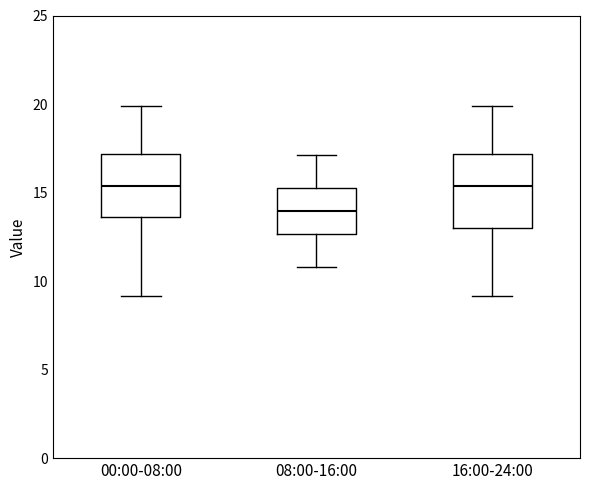

Reading left to right, read every box against the y-axis: the position of its median line, the range the box covers, and the ends of its whiskers. The values are not printed on the chart, so give them approximately, as read against the axis.

00:00-08:00: median 15.5, box 13.5 to 17.0, whiskers 9.0 to 20.0
08:00-16:00: median 14.0, box 12.5 to 15.5, whiskers 11.0 to 17.0
16:00-24:00: median 15.5, box 13.0 to 17.0, whiskers 9.0 to 20.0